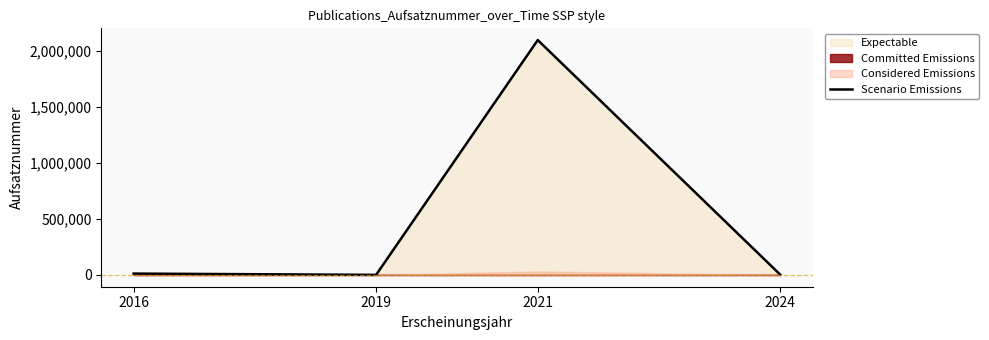

How many interior local peaks (higher than both neighbors) does the data have?

1